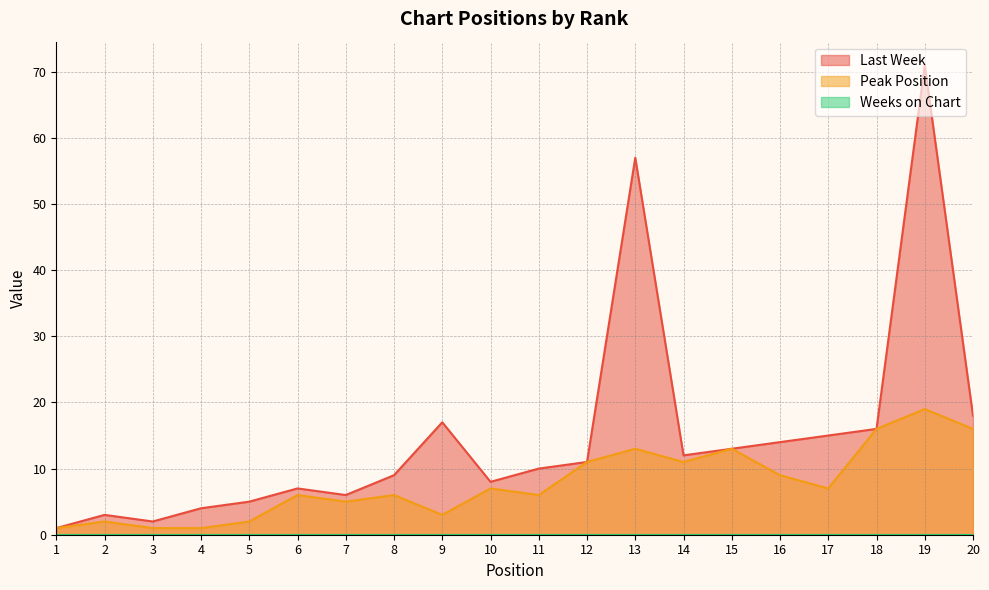

Is it true that Peak Position equals 1 at 3?

True